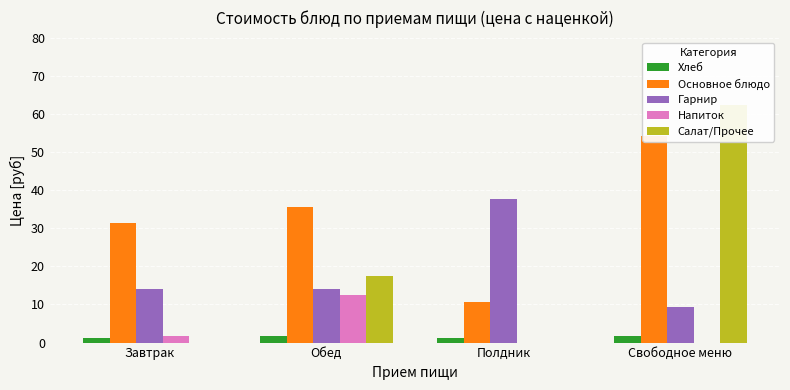

At which category does the chart reach its minimum across all series?

Полдник